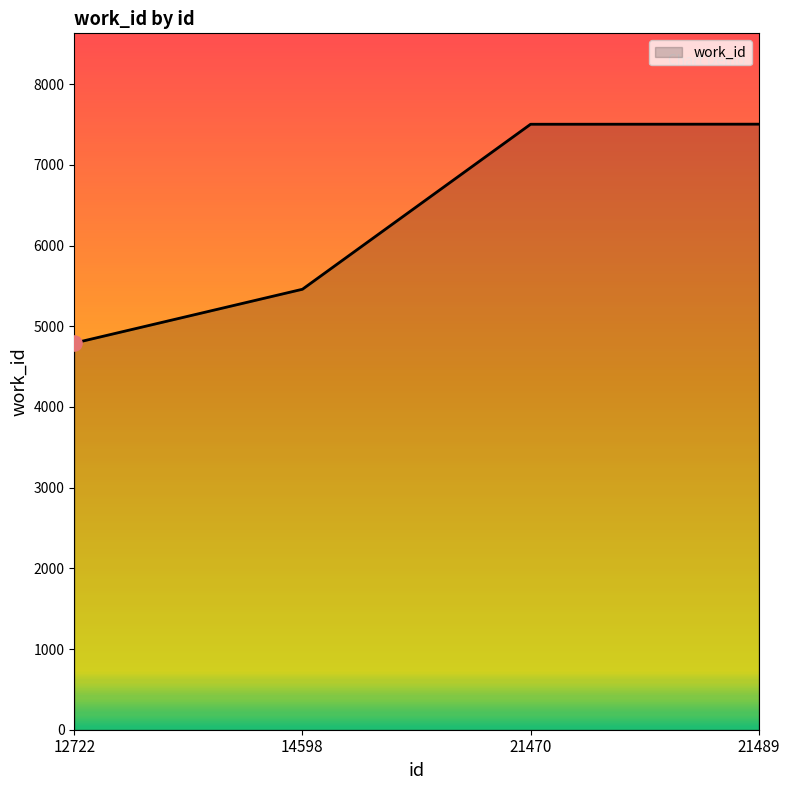

Which has a higher value, 21470 or 12722?

21470